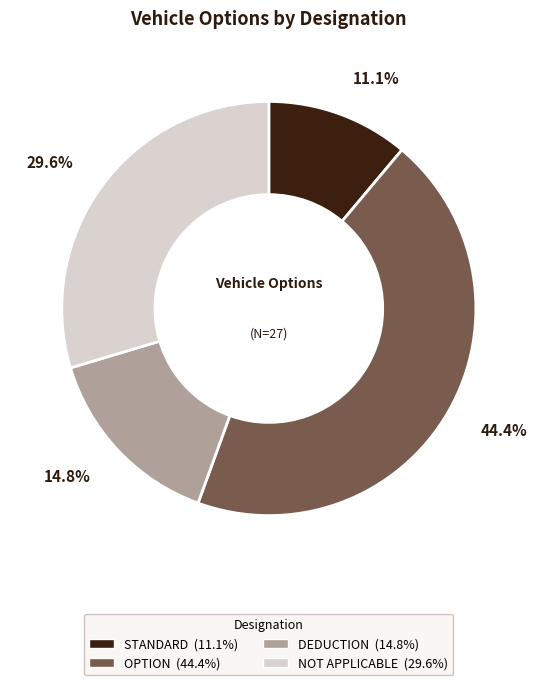

What is the ratio of the value at NOT APPLICABLE to the value at OPTION?

0.7